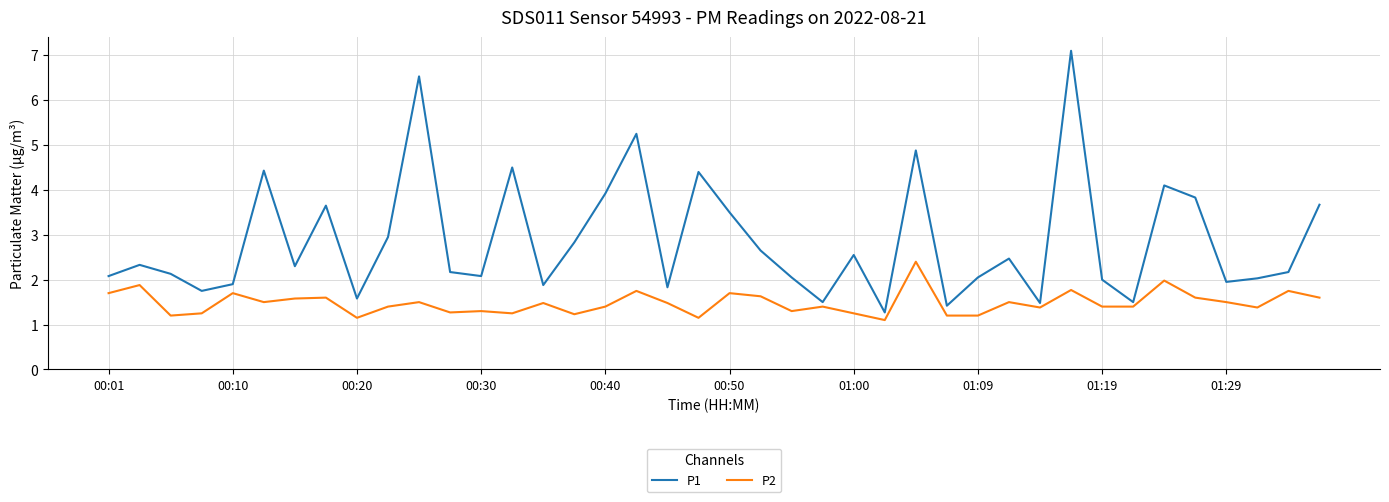

At how many categories does at least one series exceed 4?

8